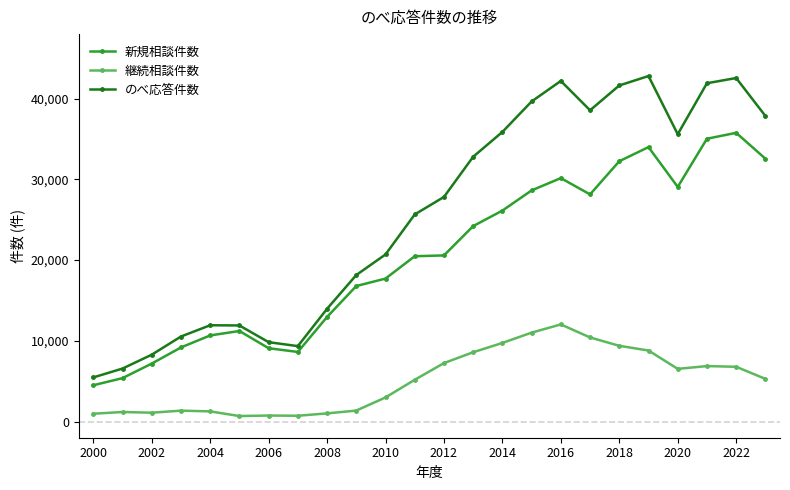

Rank the series by their average value, from highest to lowest.

のべ応答件数, 新規相談件数, 継続相談件数